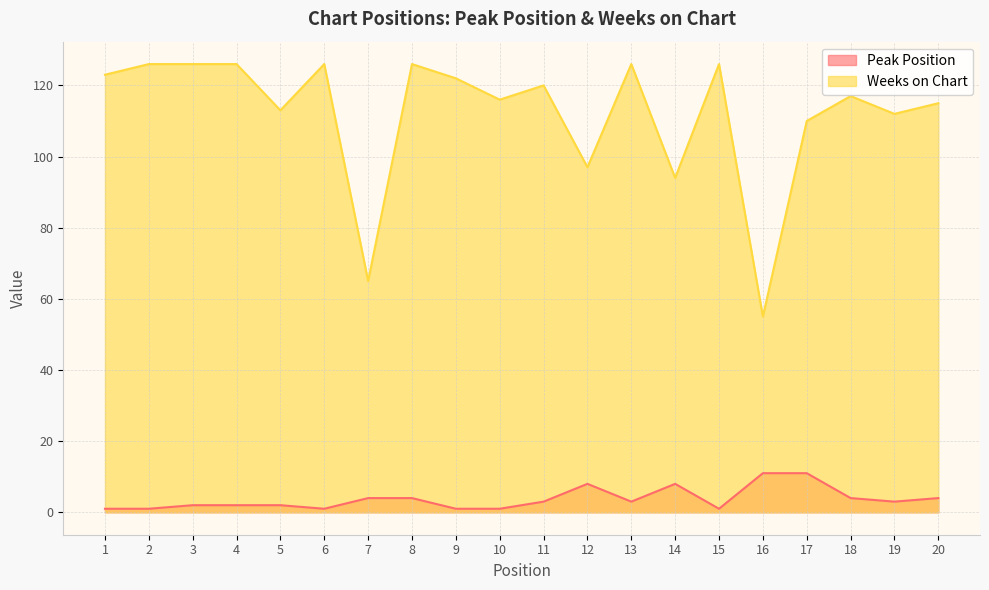

At which label does Peak Position reach its minimum?

1